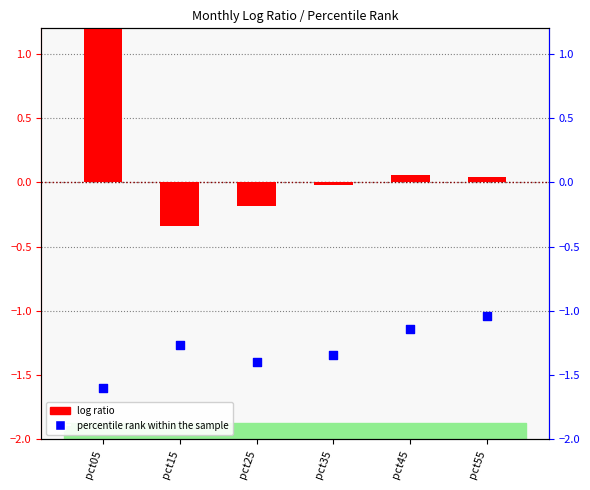

Is the value of percentile rank within the sample at pct35 greater than the value of log ratio at pct35?

No